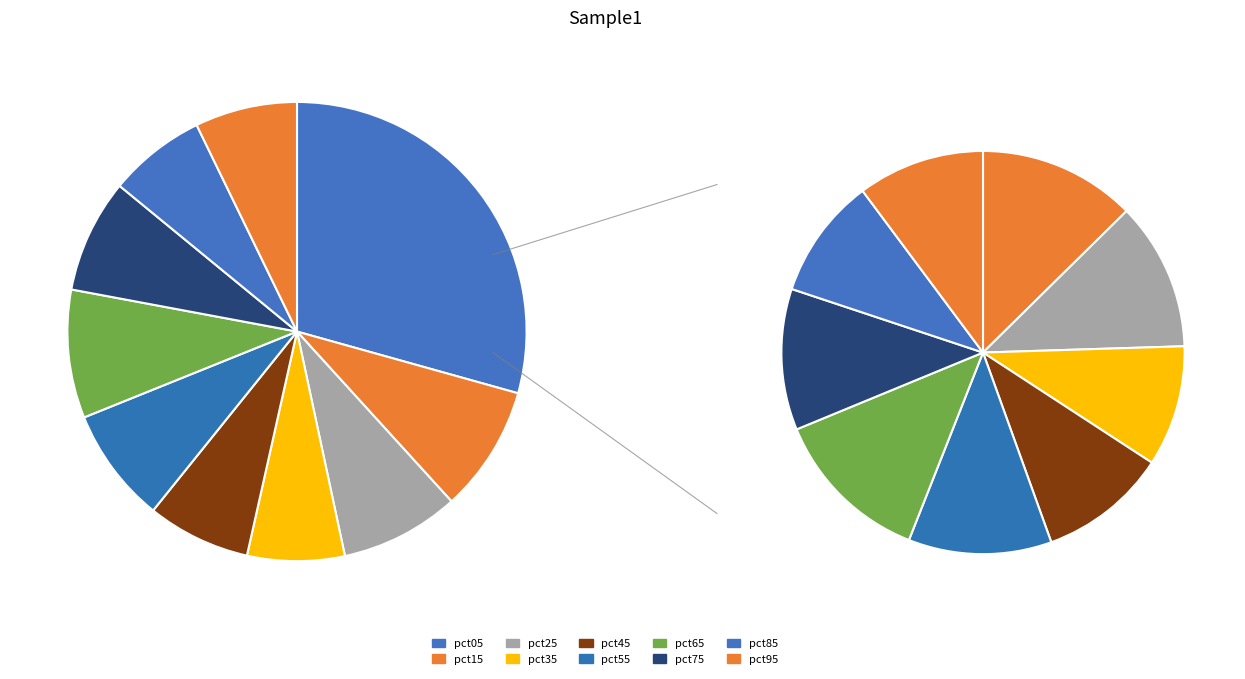

What is the change in value from pct45 to pct65?

+0.2